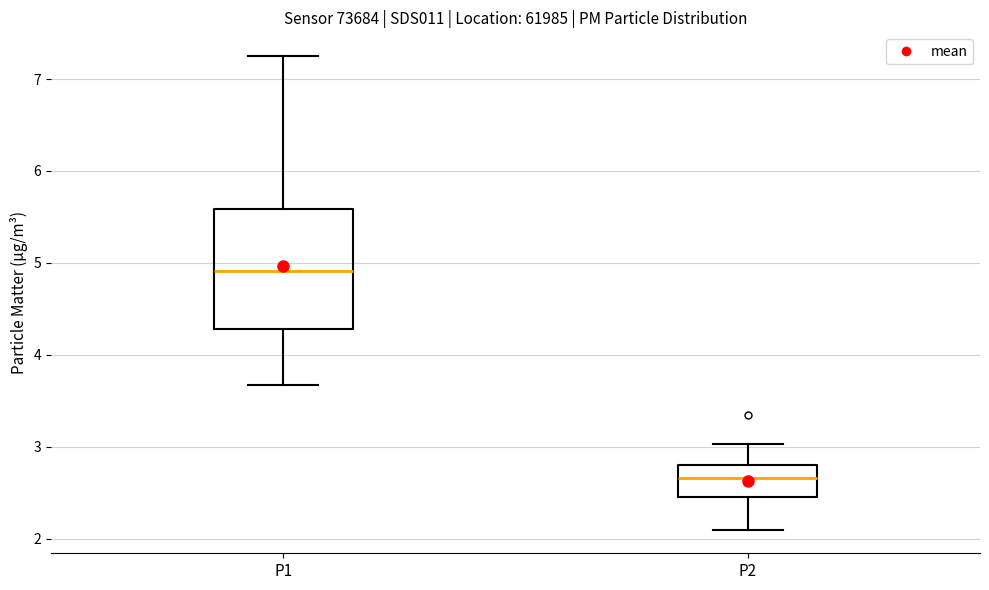

Comparing the boxes themselves (not the whiskers), which one is the tallest?

P1